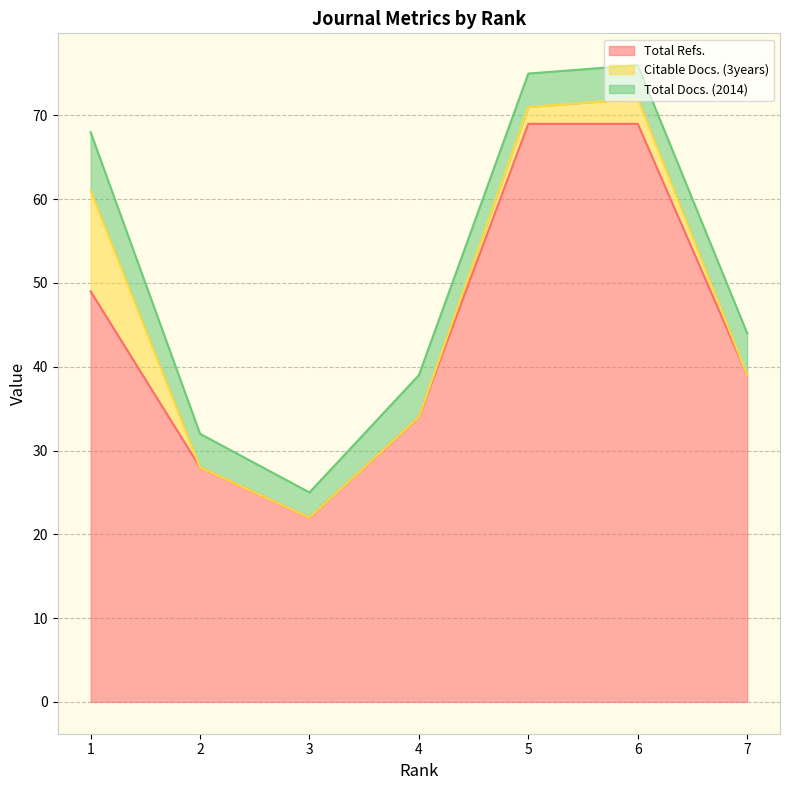

At which label is Citable Docs. (3years) closest to 6?

6